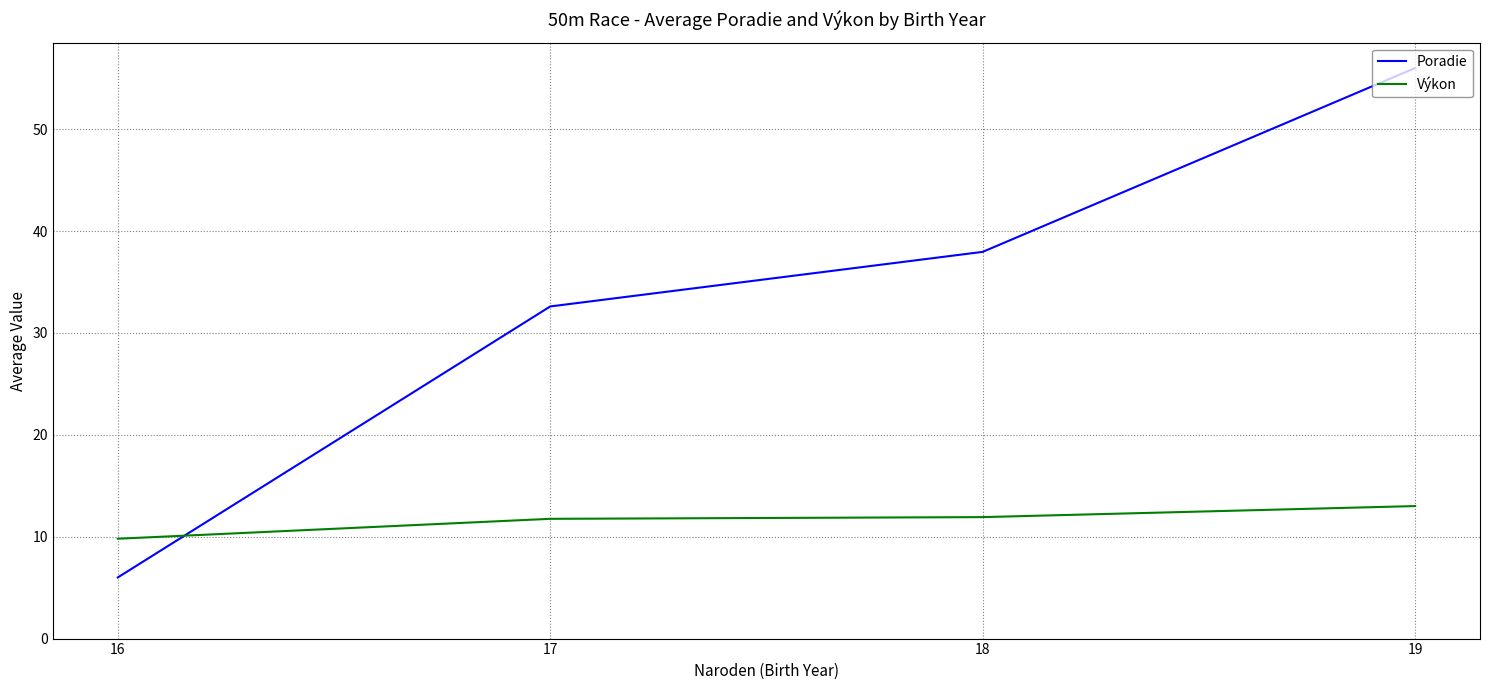

Is it true that Poradie equals 56.4 at 18?

False